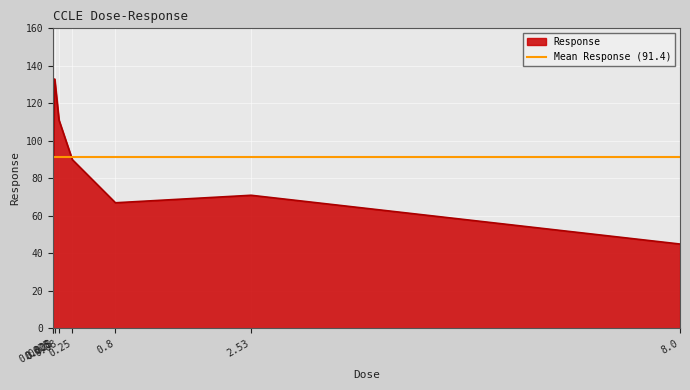

Which has a higher value, 0.8 or 0.25?

0.25